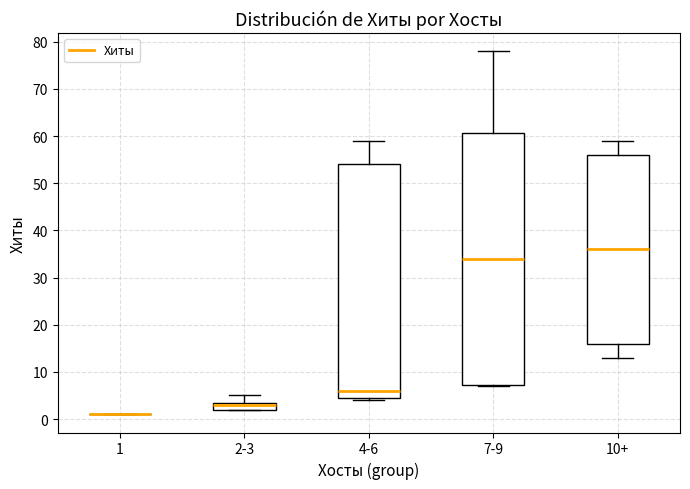

Which box is the tallest, from its lower edge to its upper edge?

7-9